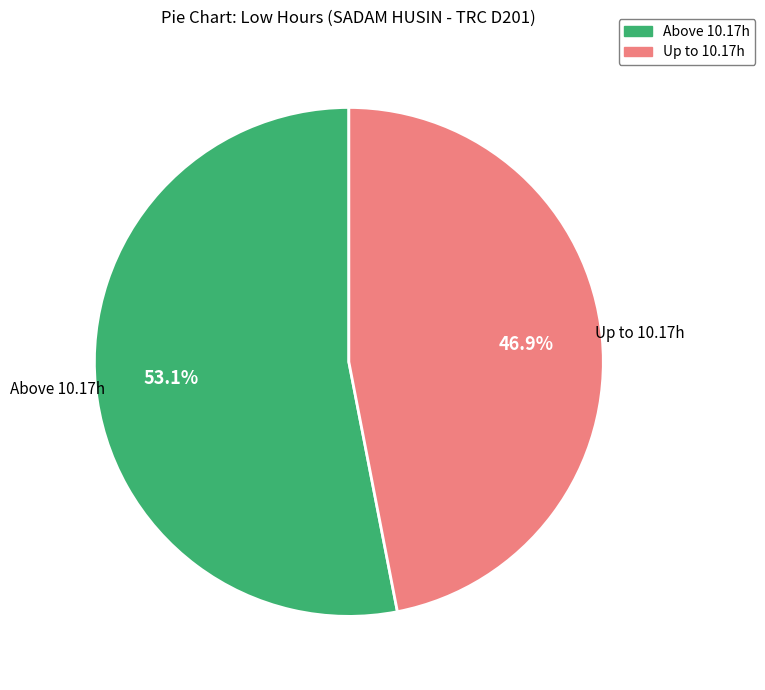

To the nearest percent, what is the difference between the largest and smallest slice percentages?

6%